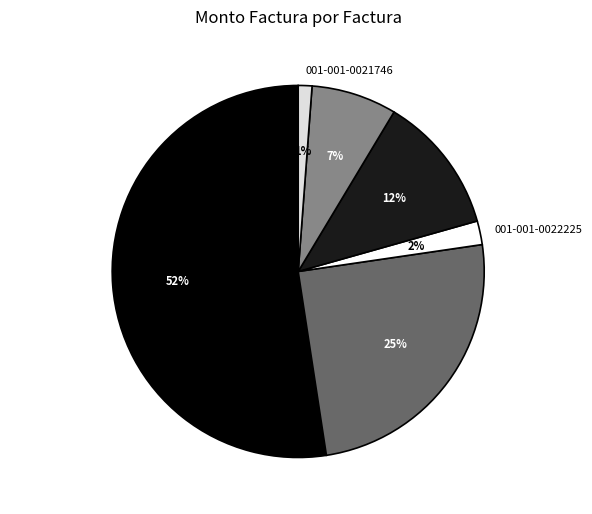

To the nearest percent, what is the difference between the 001-001-0020170 and 001-001-0020171 slice percentages?

5%